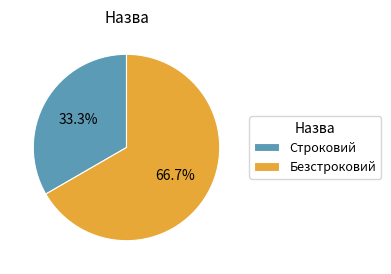

Does any single category account for the majority?

Yes